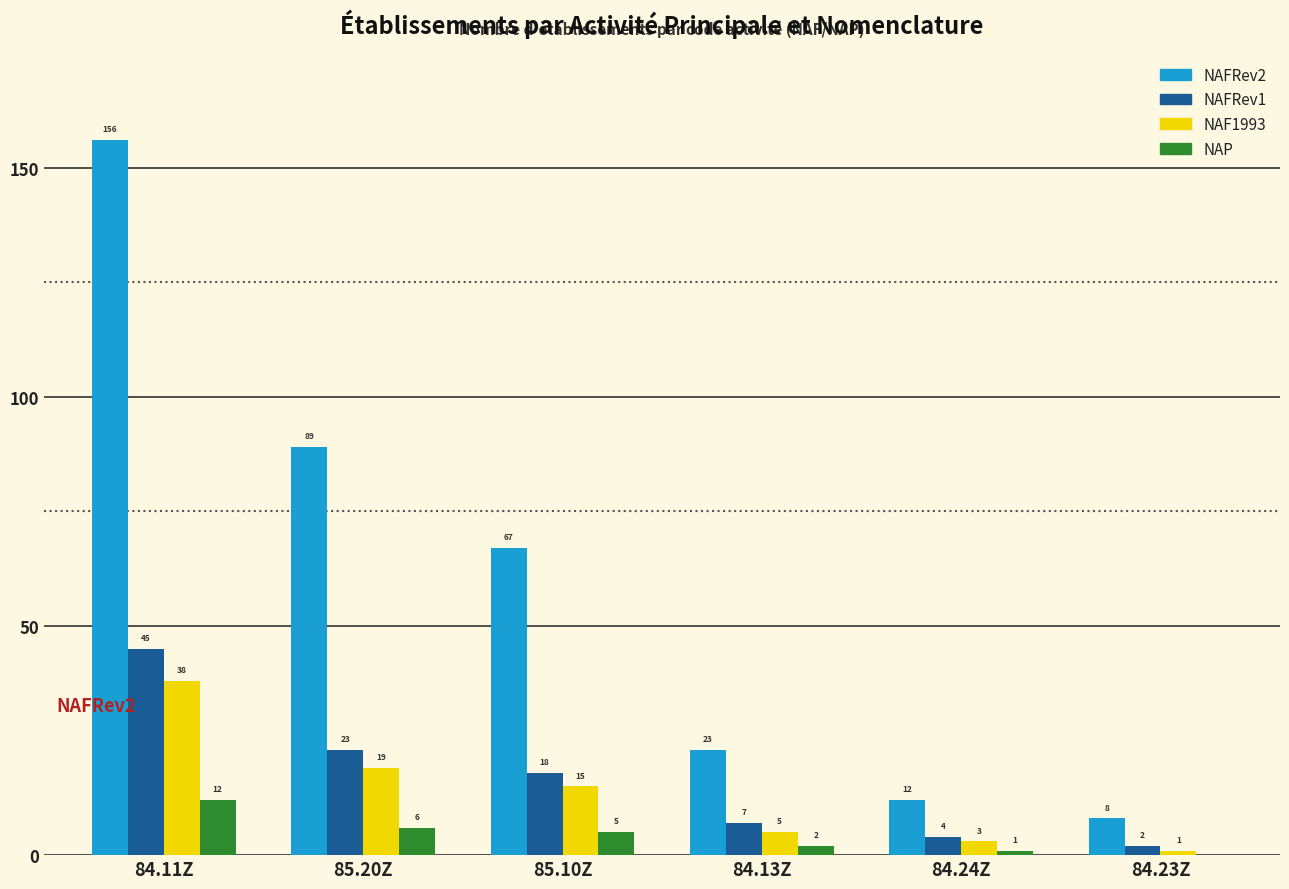

Is the value of NAFRev1 at 84.13Z greater than the value of NAP at 84.11Z?

No